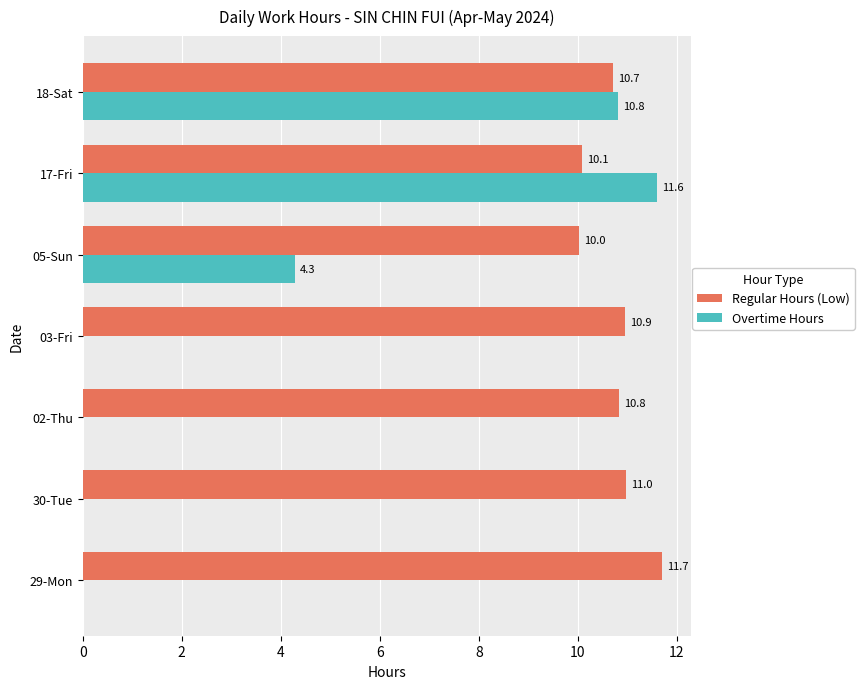

What is the sum of the Regular Hours (Low) values at 30-Tue and 02-Thu?

21.8